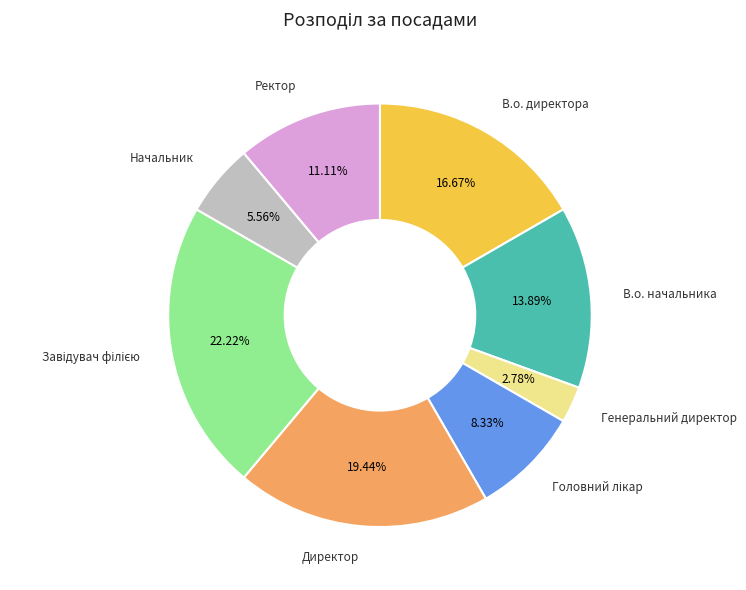

What percentage do Ректор and В.о. директора together represent?

27.8%